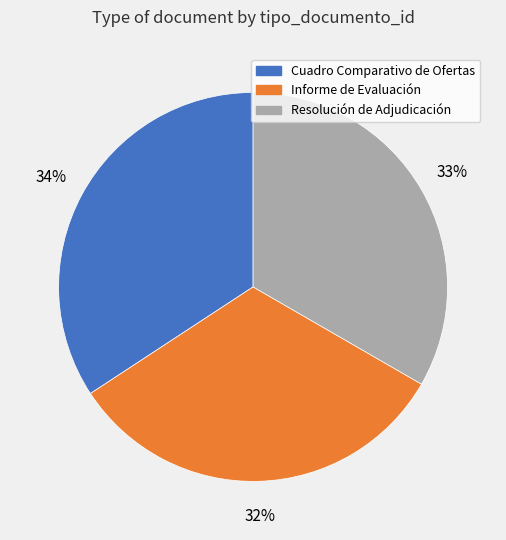

Rank the categories by value from lowest to highest.

Informe de Evaluación, Resolución de Adjudicación, Cuadro Comparativo de Ofertas